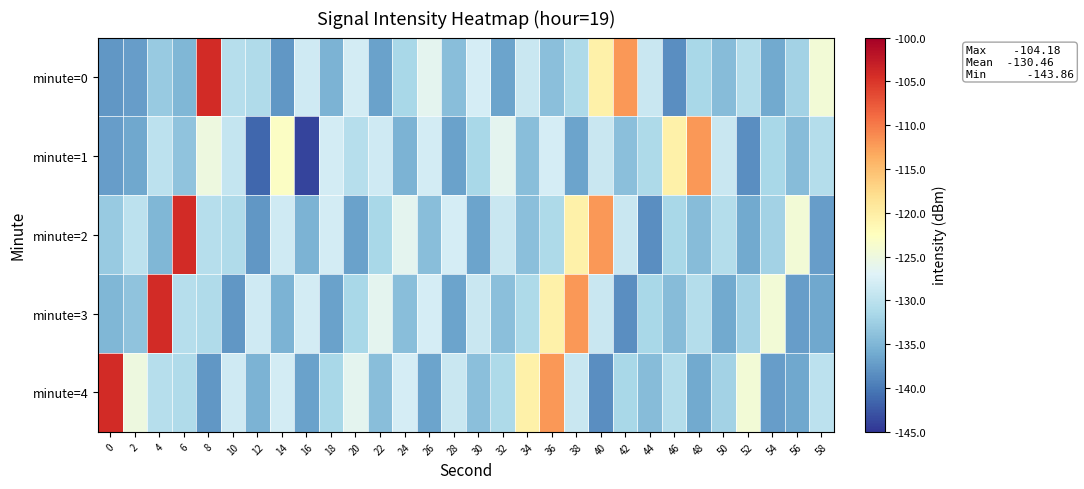

What is the total value across all series at 8?

-628.5